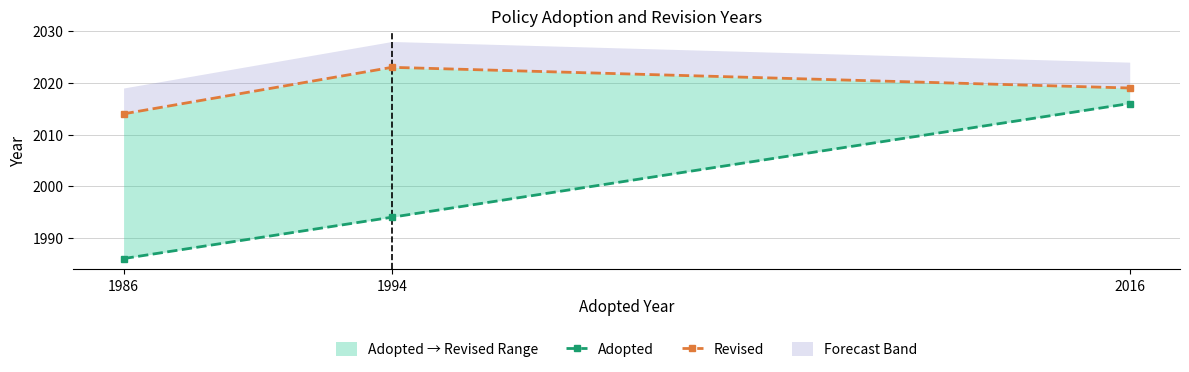

What is the sum of the Revised values at 1994 and 1986?

4037